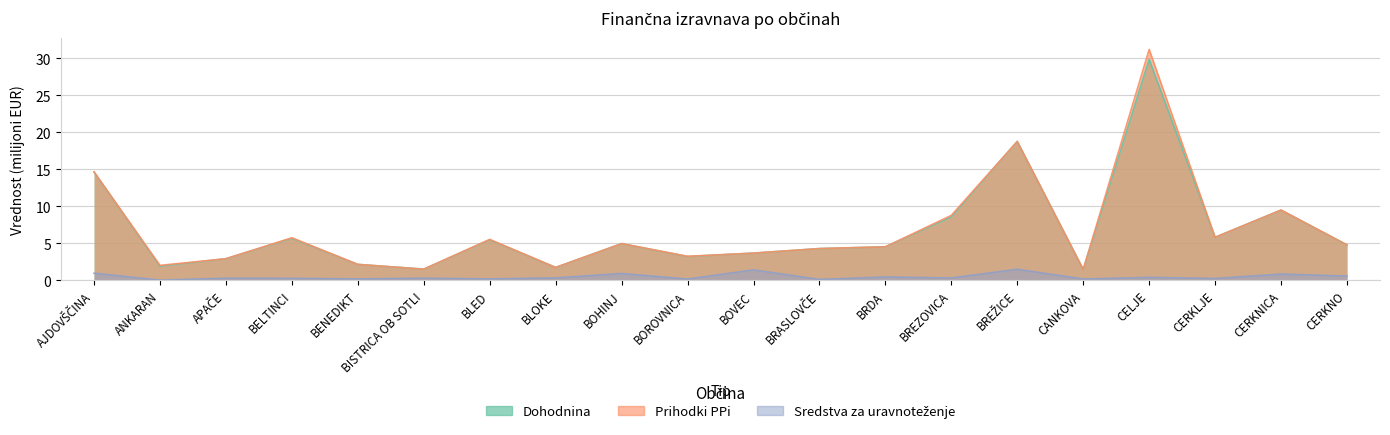

Reading left to right, list all the values displayed in this chart.

Dohodnina: 14.7	1.9	2.9	5.7	2.2	1.5	5.5	1.7	5.0	3.2	3.7	4.3	4.5	8.6	18.8	1.5	29.9	5.8	9.5	4.8
Prihodki PPi: 14.7	2.0	2.9	5.8	2.2	1.5	5.5	1.7	5.0	3.3	3.7	4.3	4.5	8.8	18.8	1.5	31.2	5.8	9.5	4.8
Sredstva za uravnoteženje: 1.0	0.0	0.3	0.3	0.2	0.3	0.2	0.3	0.9	0.2	1.4	0.1	0.5	0.3	1.5	0.2	0.4	0.3	0.8	0.6